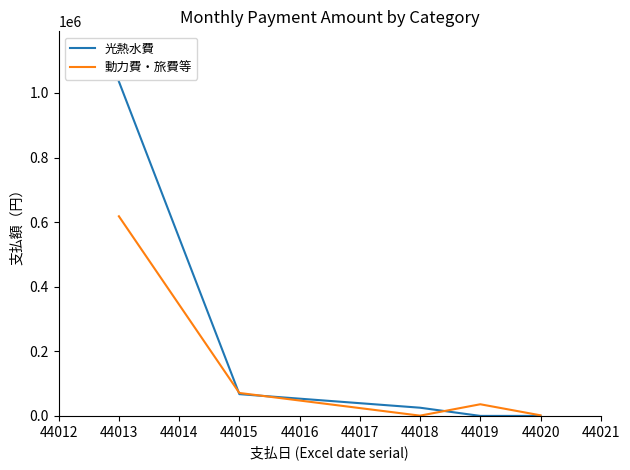

List the series in order of their peak value, highest first.

光熱水費, 動力費・旅費等